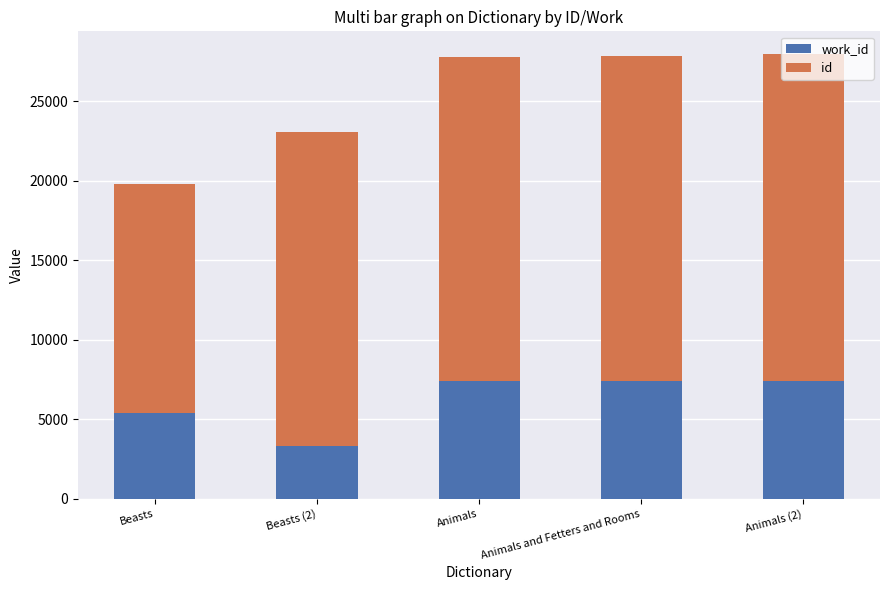

What is the total value across all series at Beasts (2)?

23064